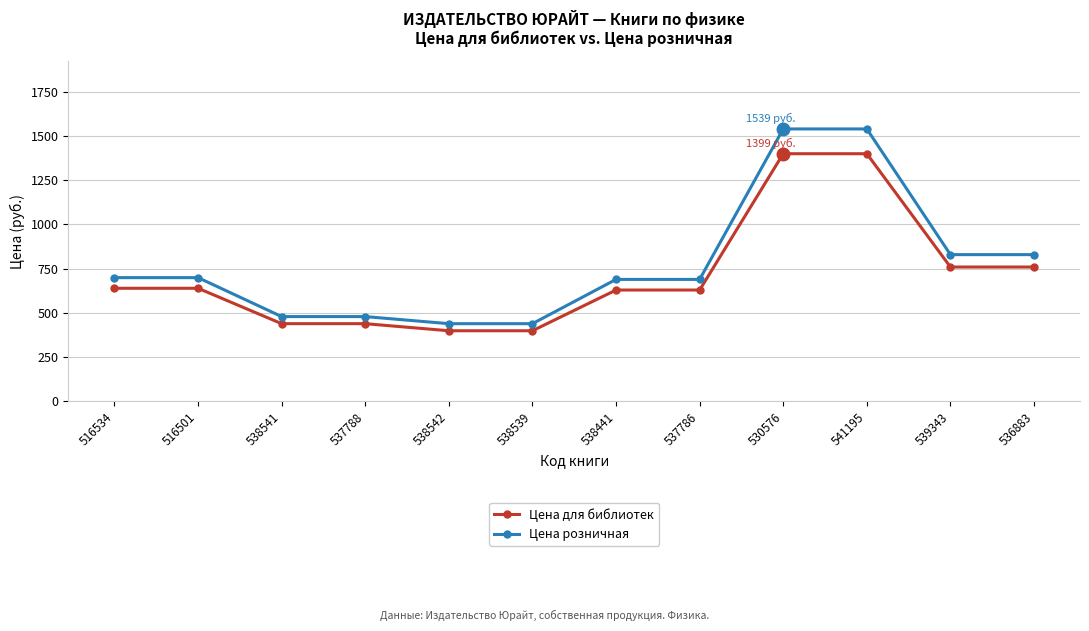

Count the number of categories in the chart.

12